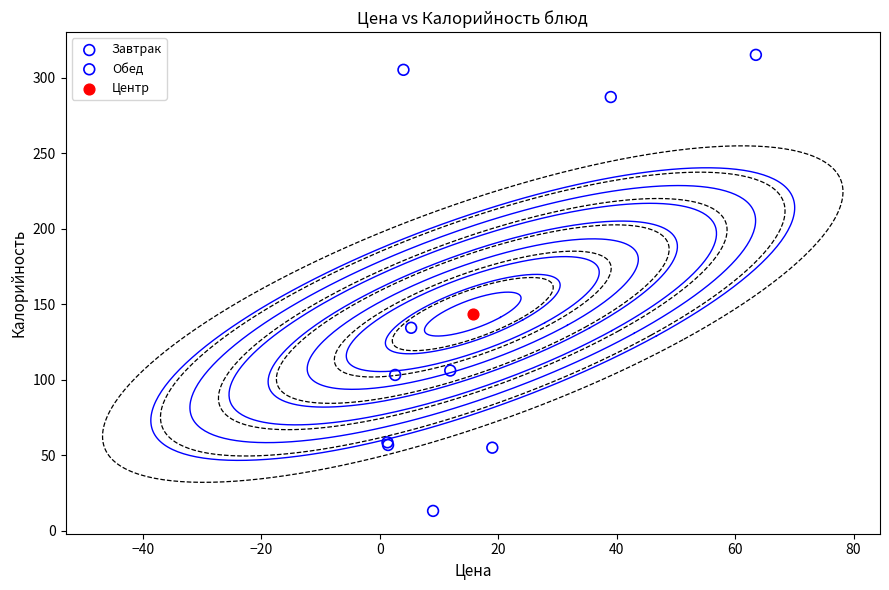

What are all the series names shown in the legend?

Завтрак, Обед, Центр